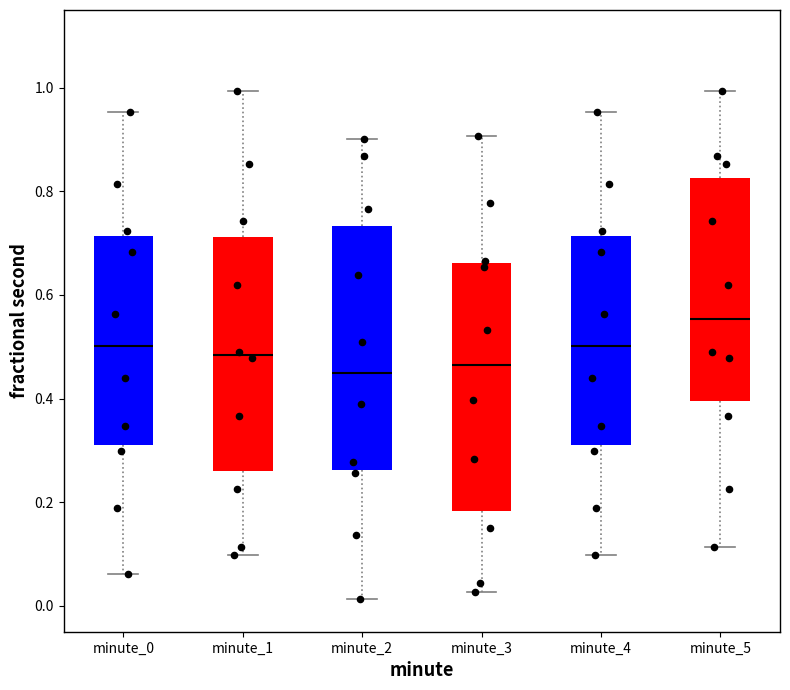

Where is the lower edge of the box for minute_2 on the y-axis? The values are not printed on the chart, so give them approximately, as read against the axis.

0.26